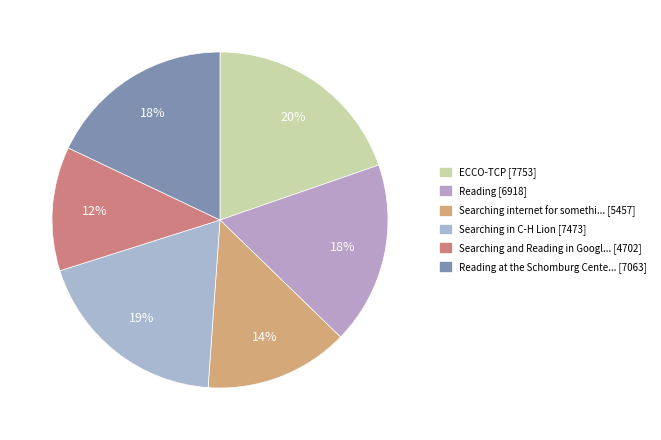

Count the number of slices in the pie.

6